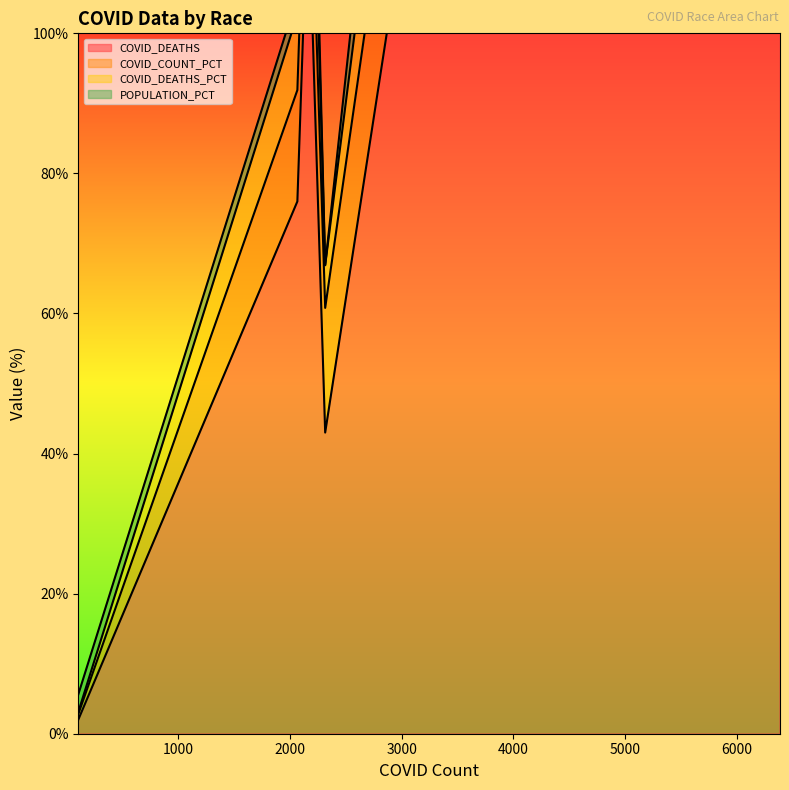

True or false: COVID_DEATHS and COVID_DEATHS_PCT intersect in this chart.

False